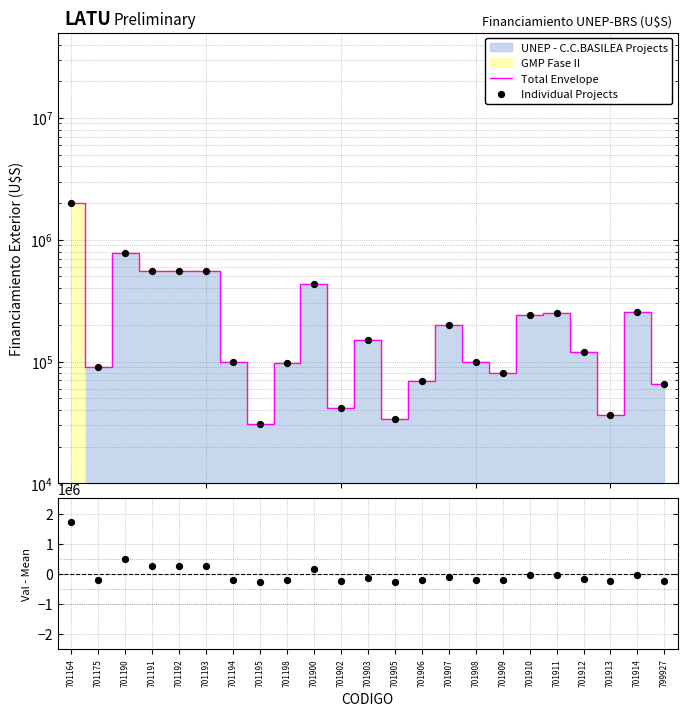

Which series has the widest spread of Y values?

Total Envelope